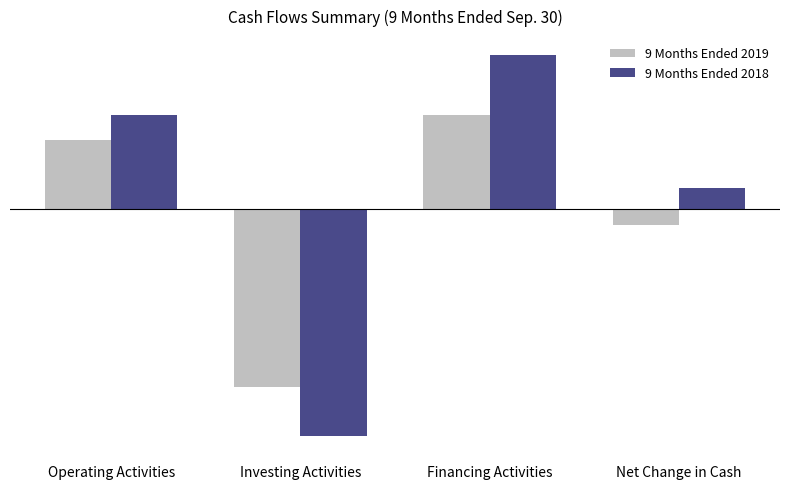

Is the value of 9 Months Ended 2019 at Net Change in Cash greater than the value of 9 Months Ended 2018 at Investing Activities?

Yes